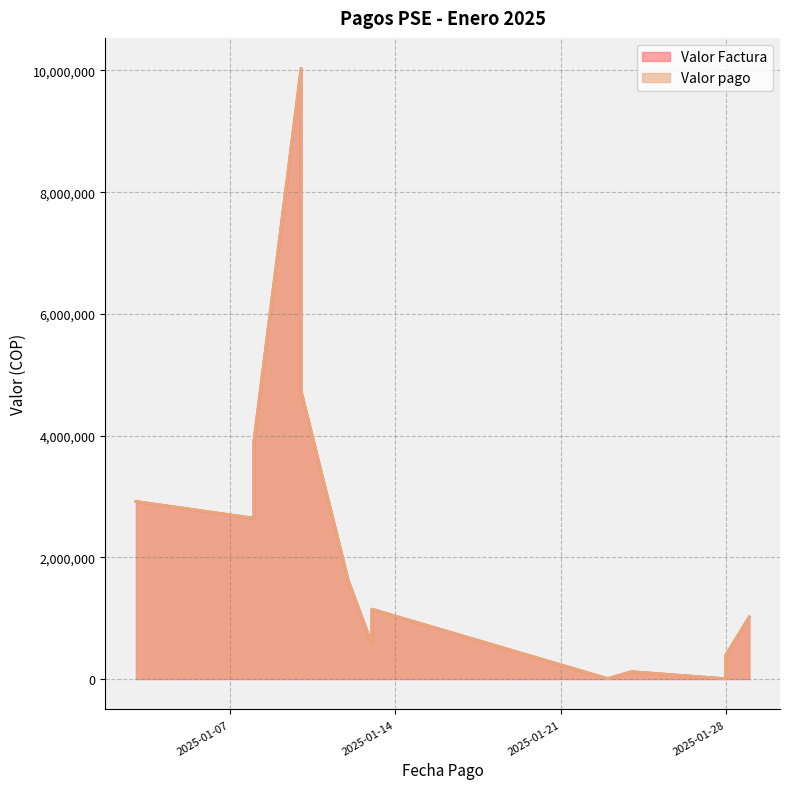

In Valor Factura, how many points are lower than both neighbors (excluding endpoints)?

4